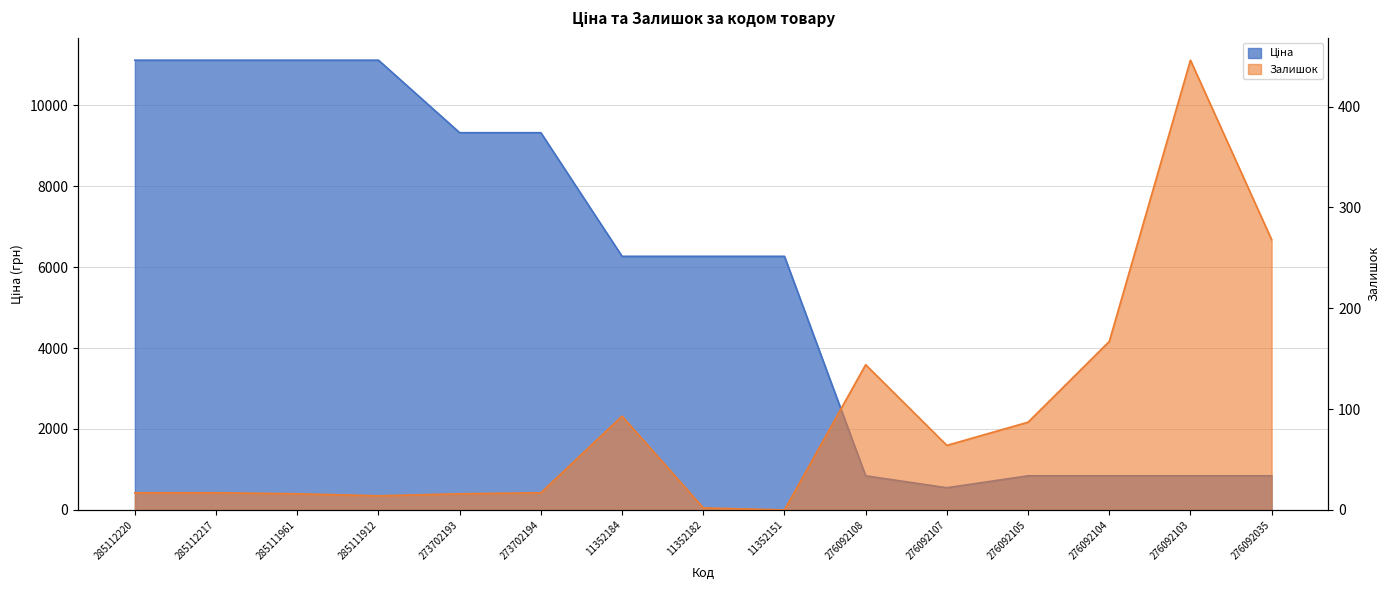

Reading right to left, what are all the values shown in this chart?

Ціна: 276092035=842.8	276092103=842.8	276092104=842.8	276092105=842.8	276092107=547.8	276092108=842.8	11352151=6266.7	11352182=6266.7	11352184=6266.7	273702194=9321.4	273702193=9321.4	285111912=11113.6	285111961=11113.6	285112217=11113.6	285112220=11113.6
Залишок: 276092035=268.0	276092103=446.0	276092104=167.0	276092105=87.0	276092107=64.0	276092108=144.0	11352151=0.0	11352182=2.0	11352184=93.0	273702194=17.0	273702193=16.0	285111912=14.0	285111961=16.0	285112217=17.0	285112220=17.0